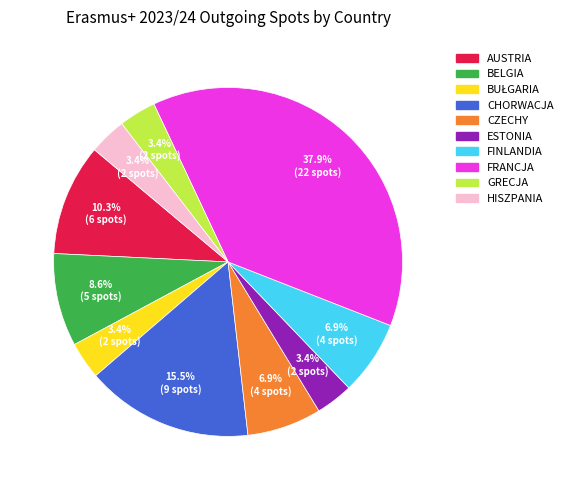

What is the ratio of the value at CHORWACJA to the value at AUSTRIA?

1.5